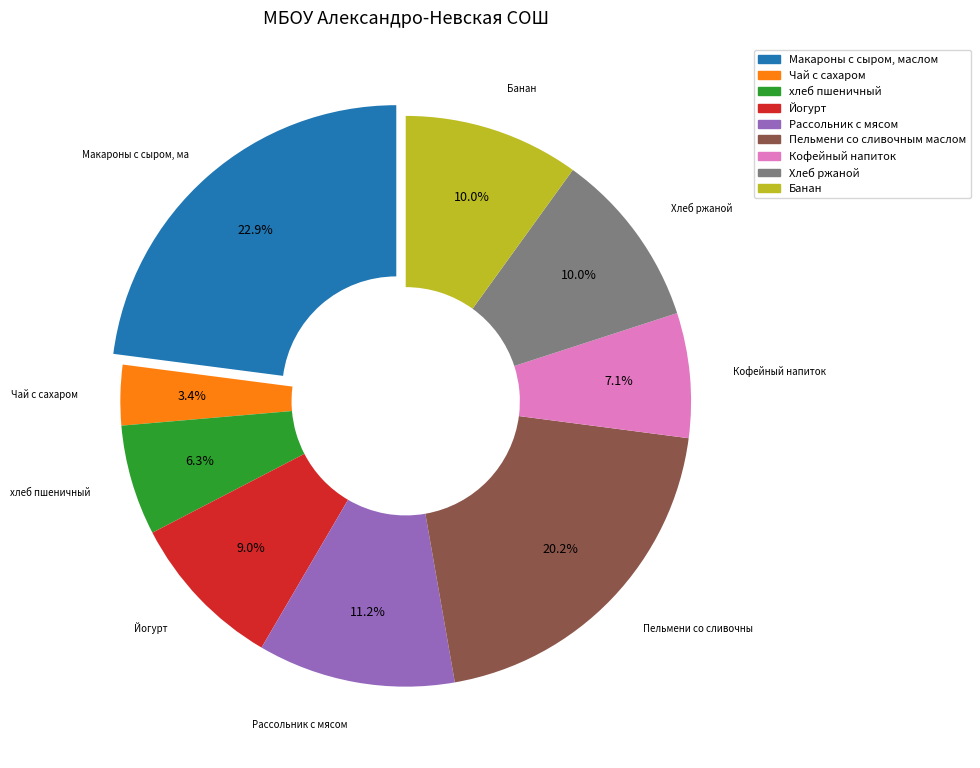

Is the sum of Кофейный напиток and Хлеб ржаной greater than half?

No